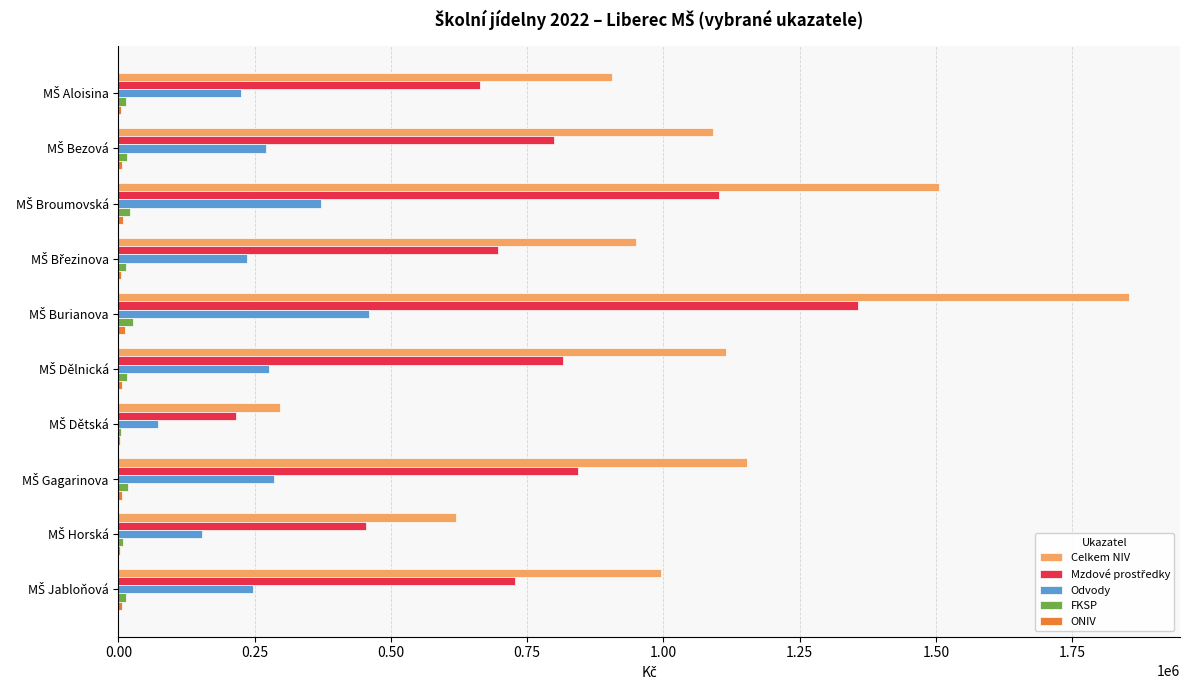

How many data points does each series have?

10